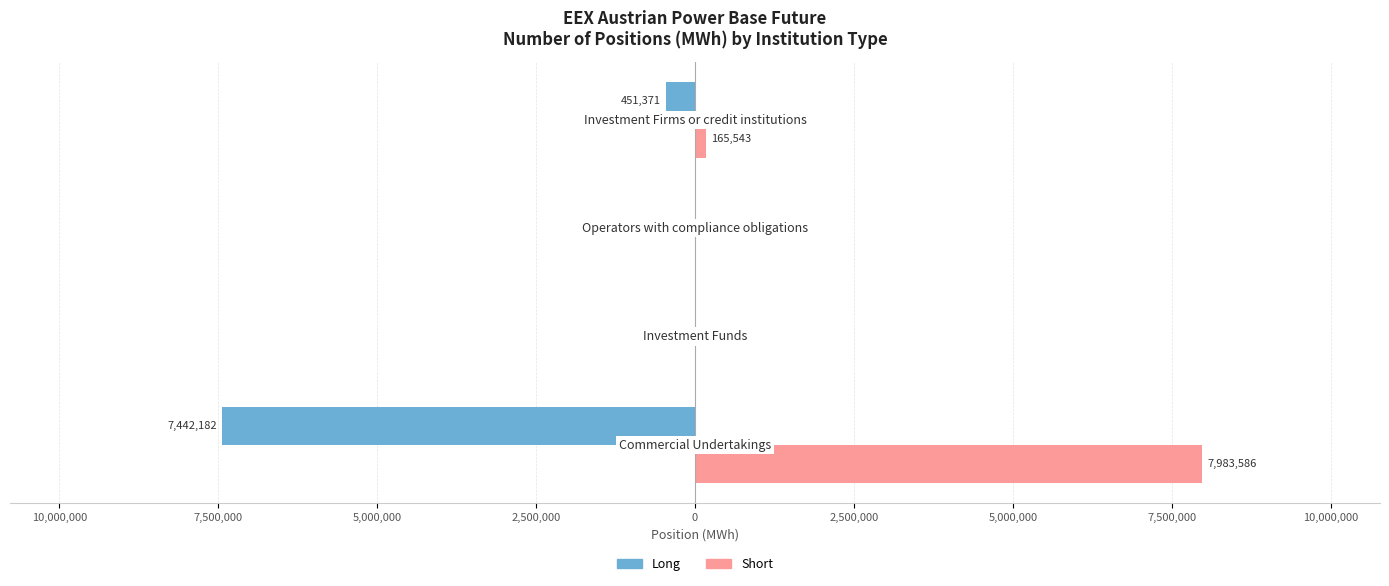

What are all the series names shown in the legend?

Long, Short